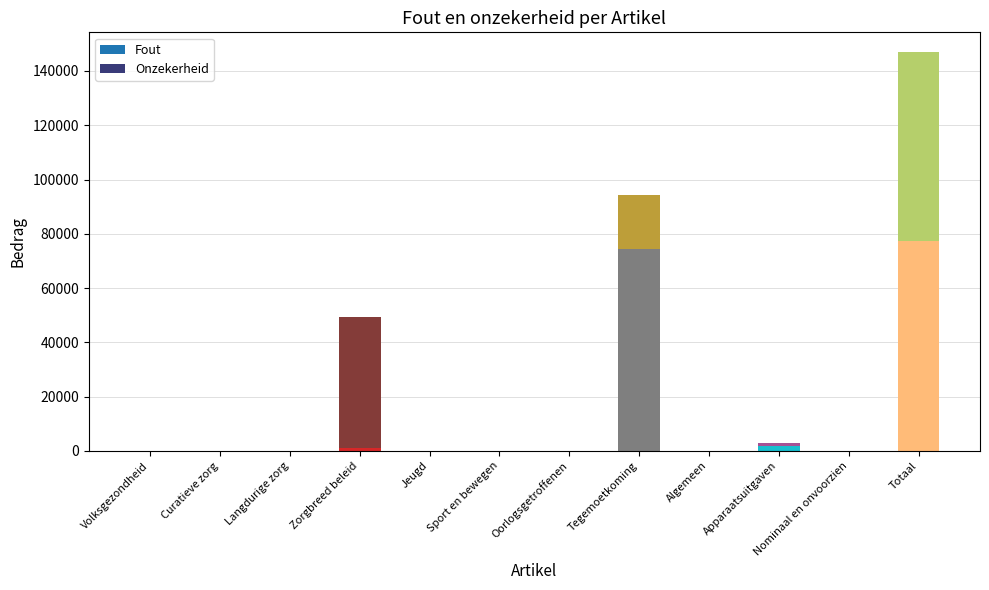

At which category is the sum across all series the highest?

Totaal